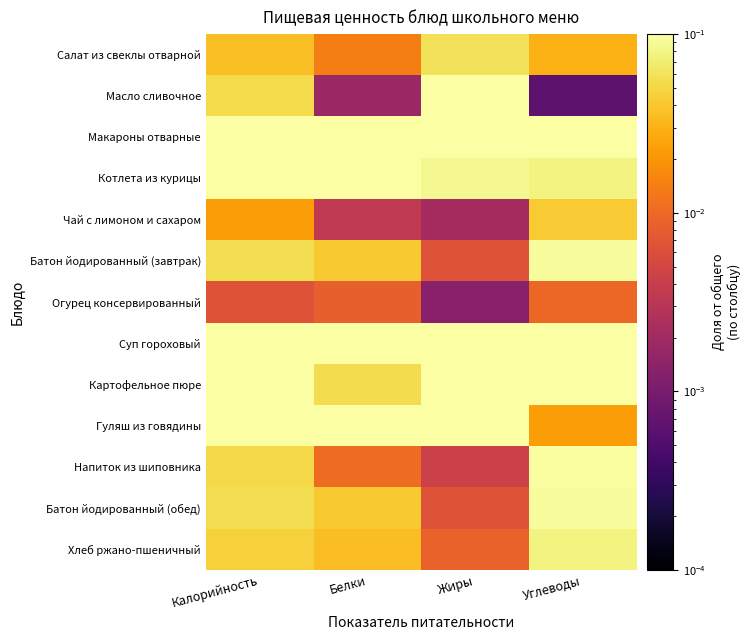

Which label corresponds to the largest value in the chart?

Жиры